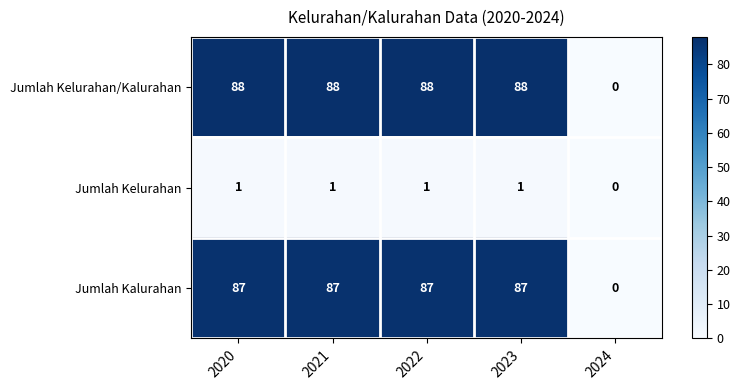

Where is Jumlah Kalurahan nearest to the value 43?

2024